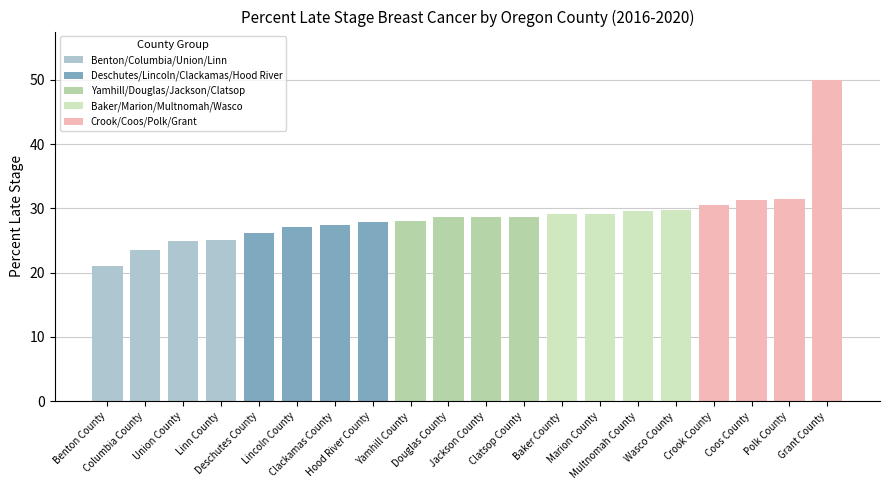

Approximately how many times larger is the value at Lincoln County compared to Deschutes County?

1.0